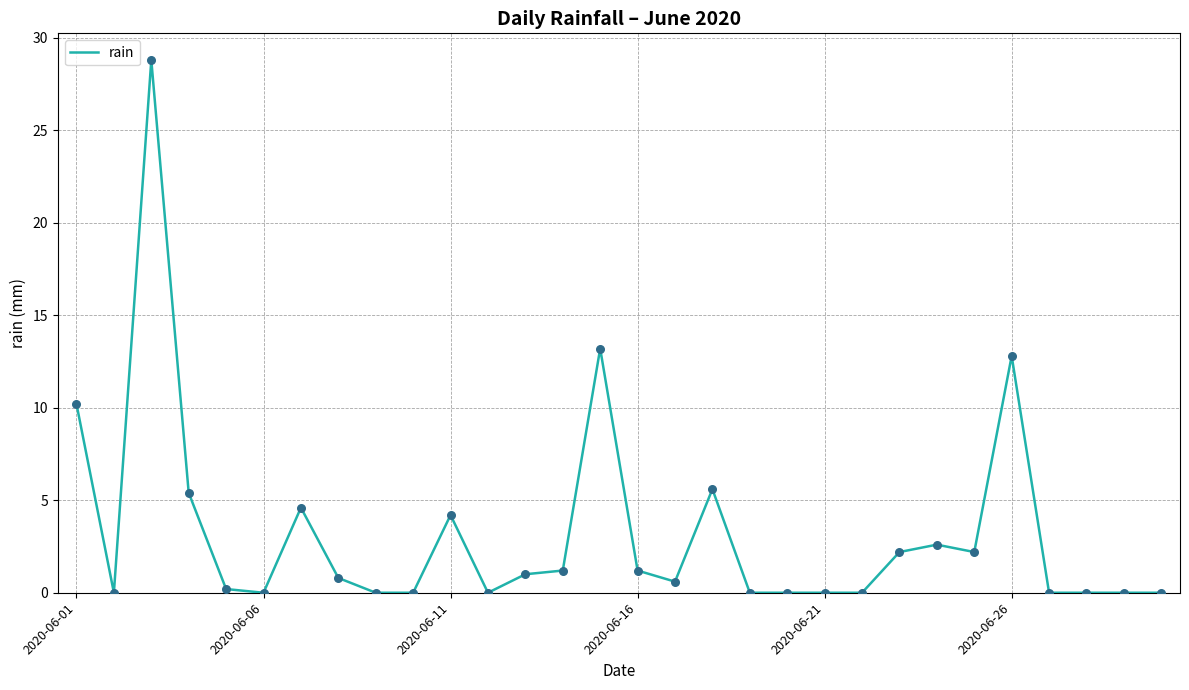

What is the maximum value shown in the chart?

28.8